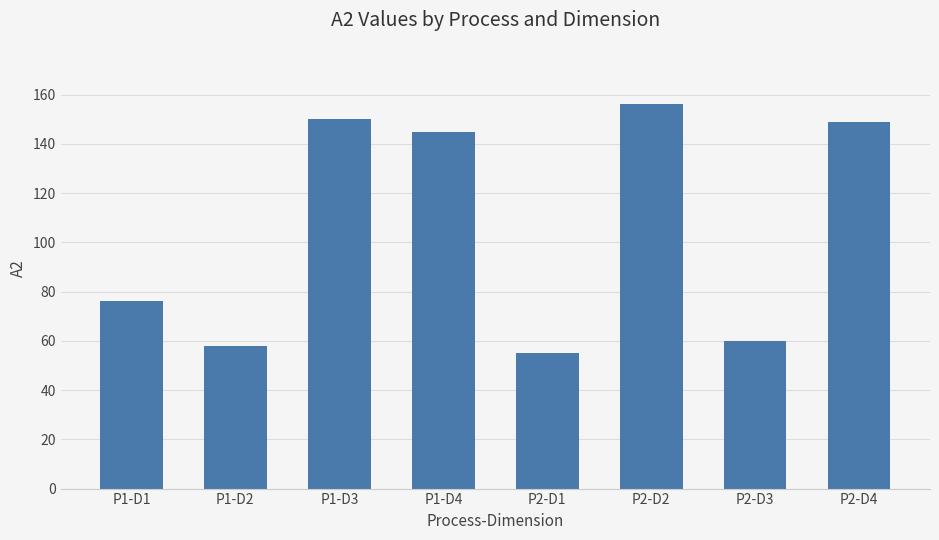

Is it true that the value at P2-D4 is 195?

False